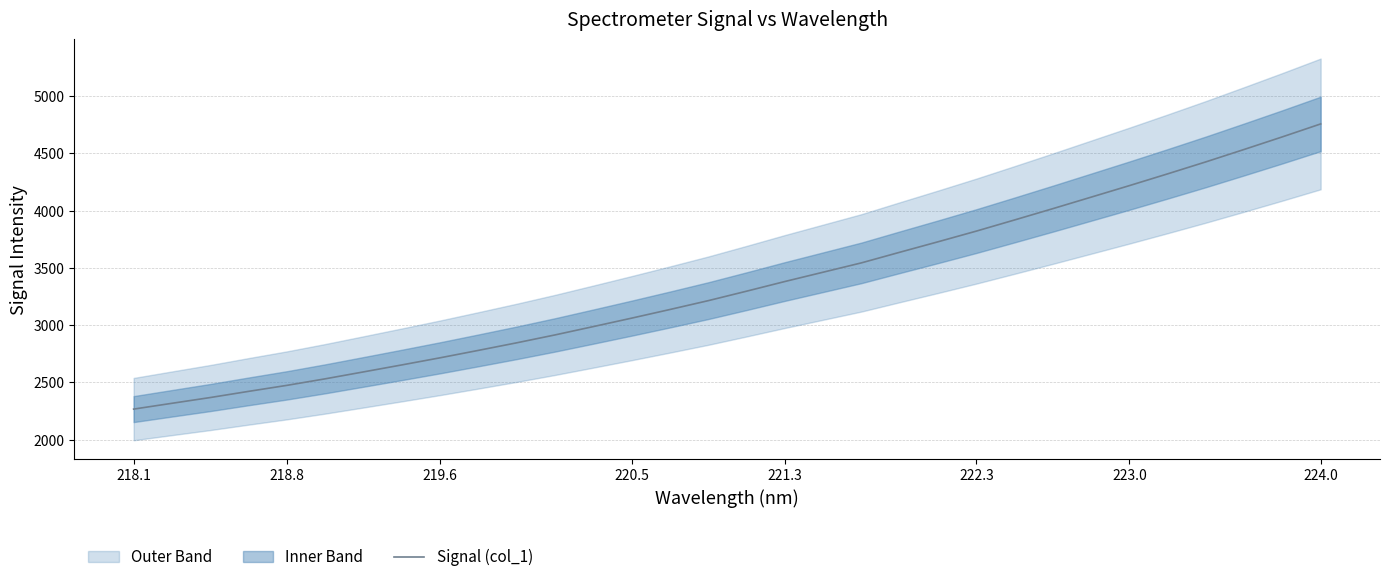

How many lines are shown in the chart?

1